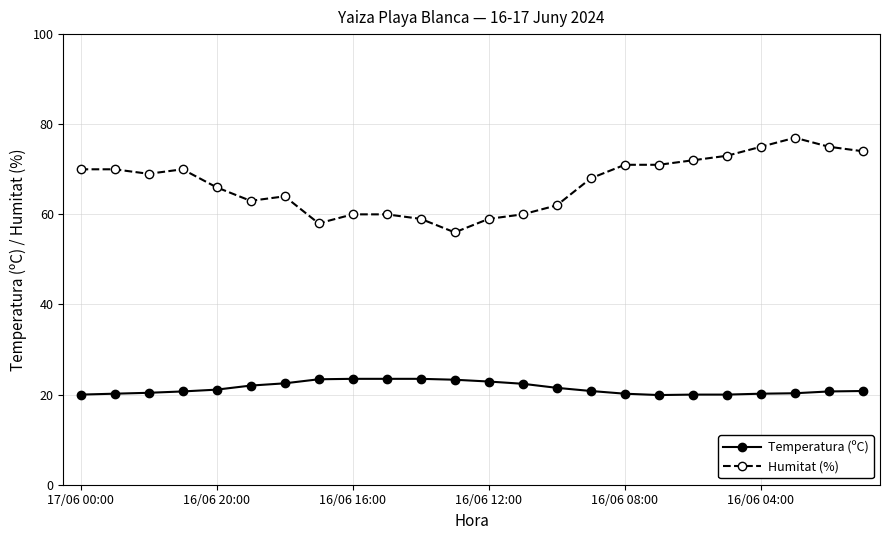

List the series in order of their overall mean, highest first.

Humitat (%), Temperatura (ºC)